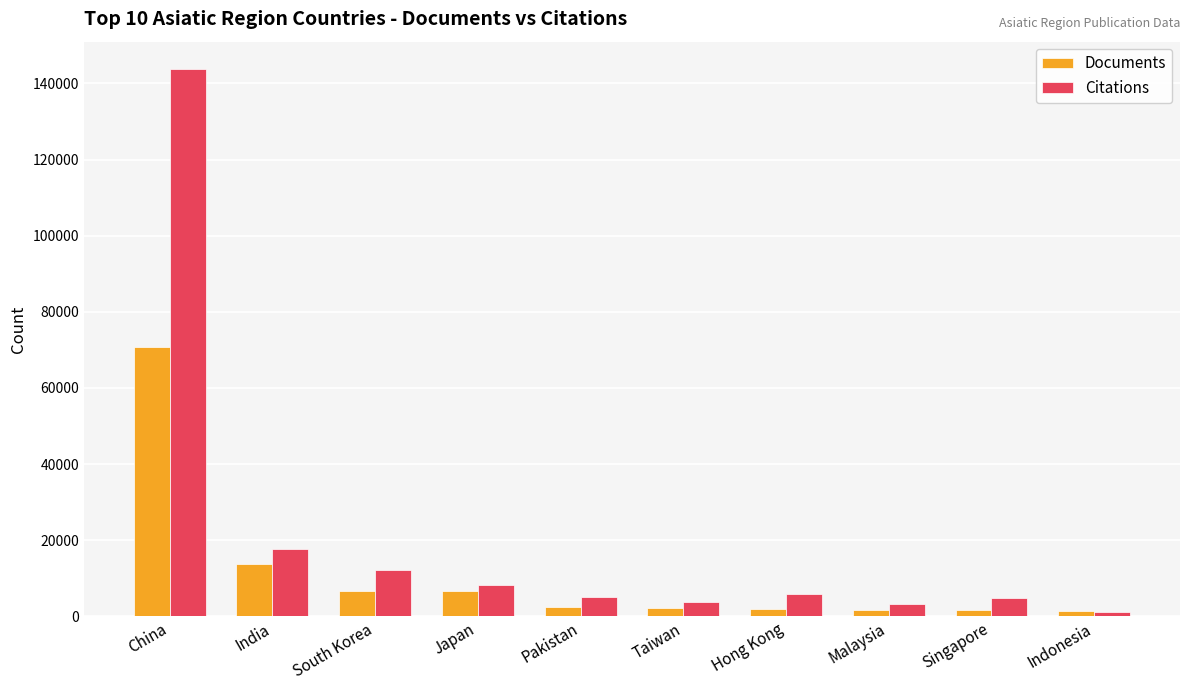

Which series has the widest spread of values?

Citations